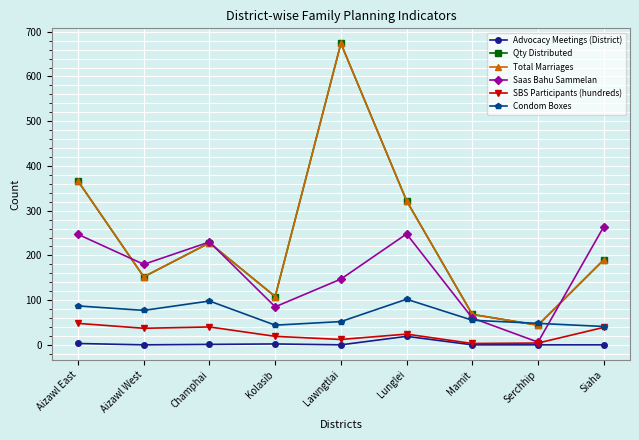

Does the chart have visible grid lines?

Yes